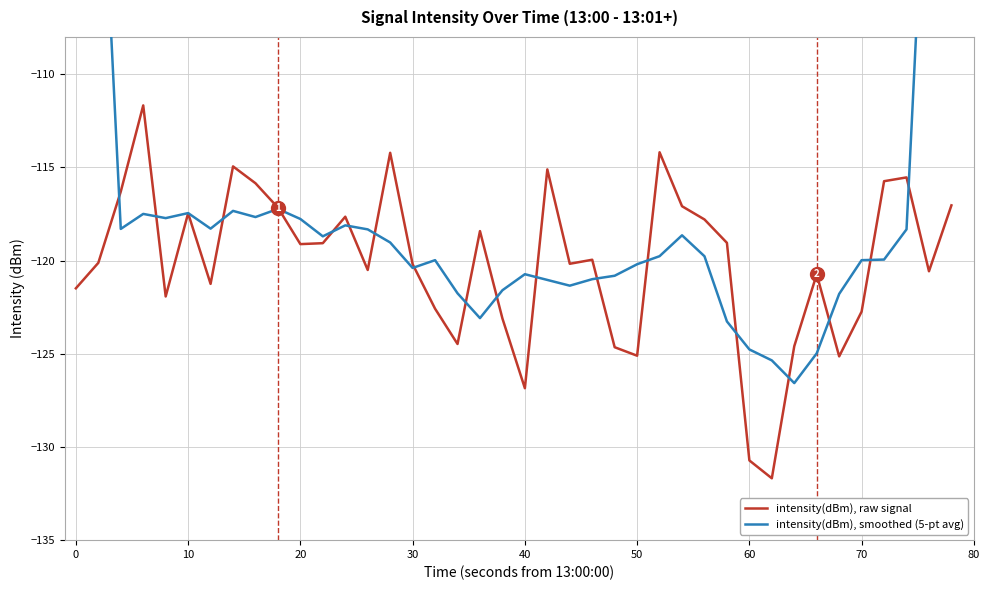

Is it true that intensity(dBm), raw signal equals -121.5 at 0?

True